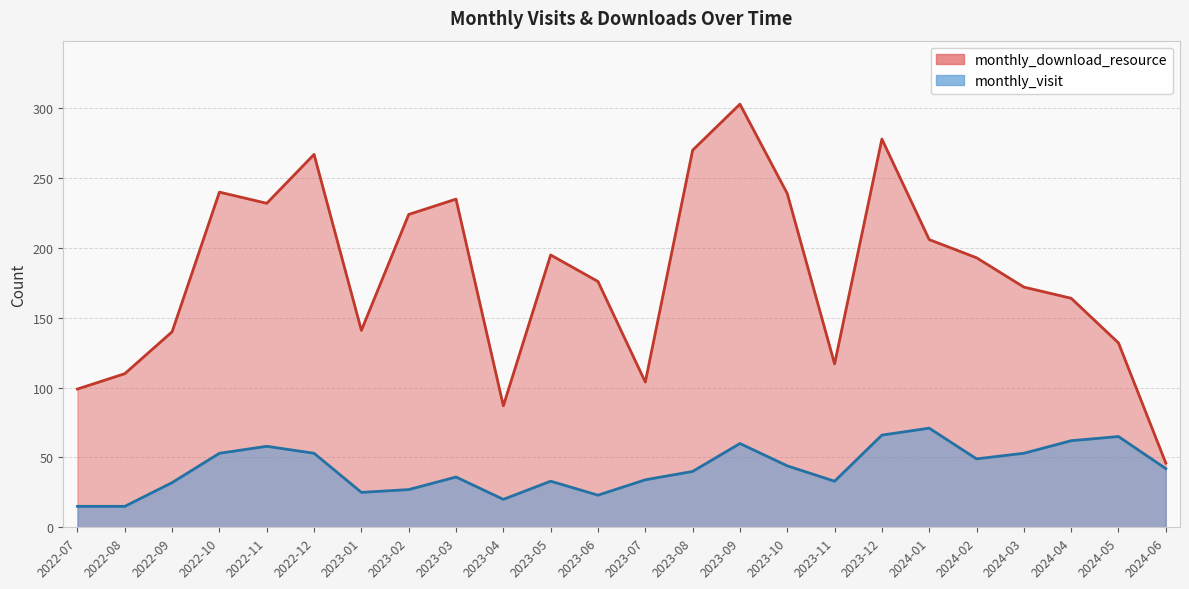

What is the maximum value shown in the chart?

303